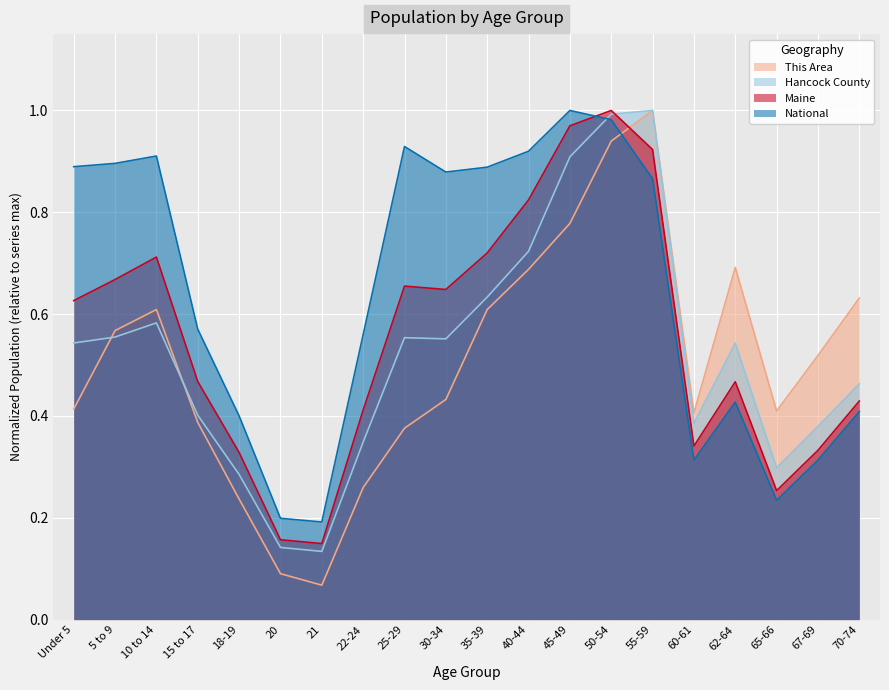

Which series has the largest range (max minus min)?

This Area